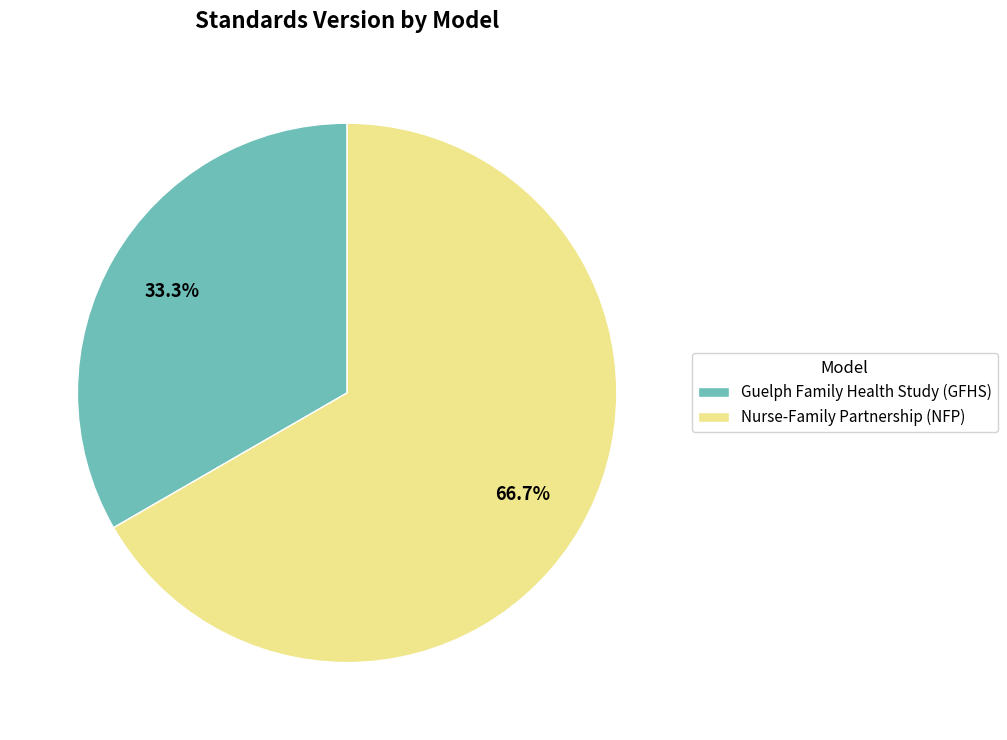

Between Nurse-Family Partnership (NFP) and Guelph Family Health Study (GFHS), which is larger?

Nurse-Family Partnership (NFP)